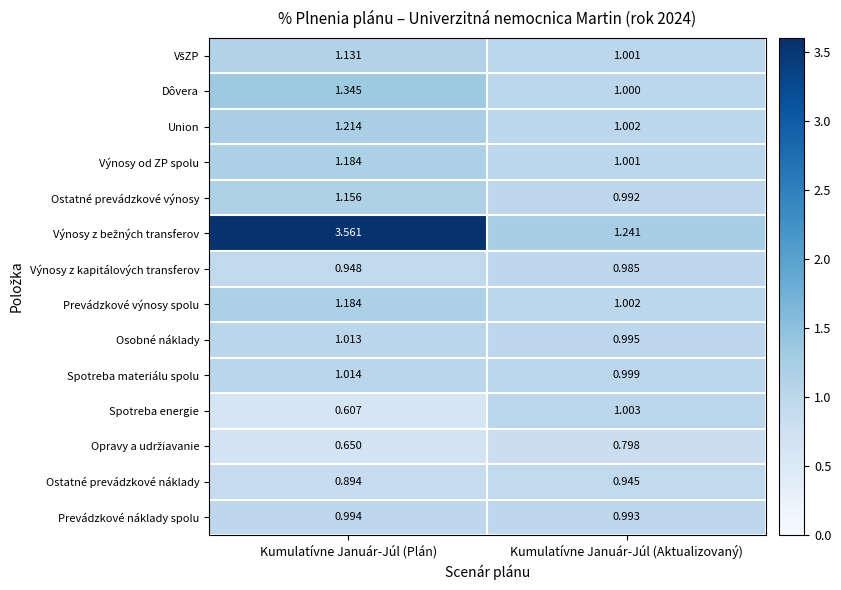

Which category has the highest value in the Osobné náklady series?

Kumulatívne Január-Júl (Plán)